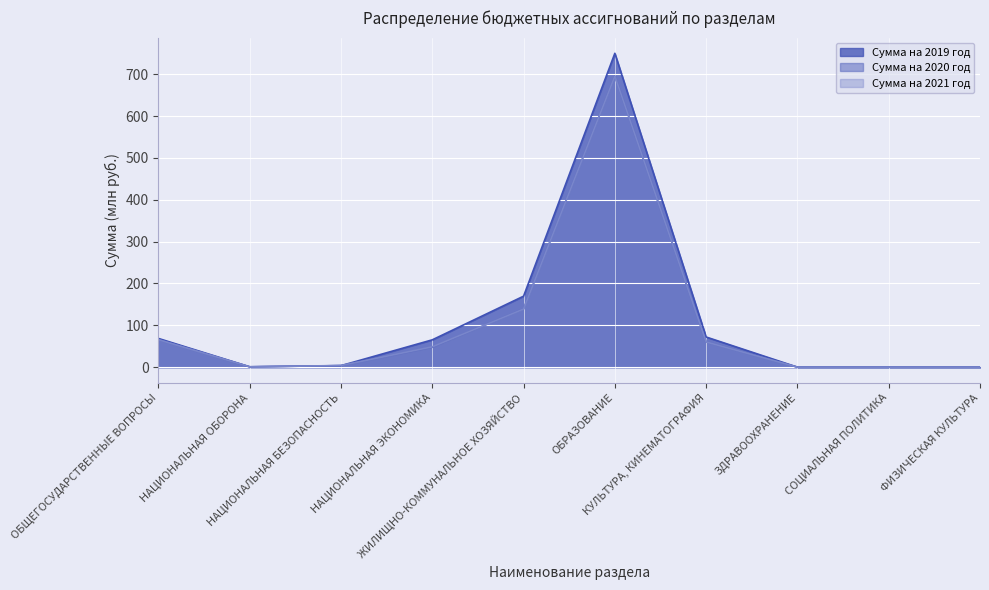

Rank the categories by Сумма на 2021 год value from lowest to highest.

ЗДРАВООХРАНЕНИЕ, СОЦИАЛЬНАЯ ПОЛИТИКА, ФИЗИЧЕСКАЯ КУЛЬТУРА, НАЦИОНАЛЬНАЯ ОБОРОНА, НАЦИОНАЛЬНАЯ БЕЗОПАСНОСТЬ, НАЦИОНАЛЬНАЯ ЭКОНОМИКА, КУЛЬТУРА, КИНЕМАТОГРАФИЯ, ОБЩЕГОСУДАРСТВЕННЫЕ ВОПРОСЫ, ЖИЛИЩНО-КОММУНАЛЬНОЕ ХОЗЯЙСТВО, ОБРАЗОВАНИЕ